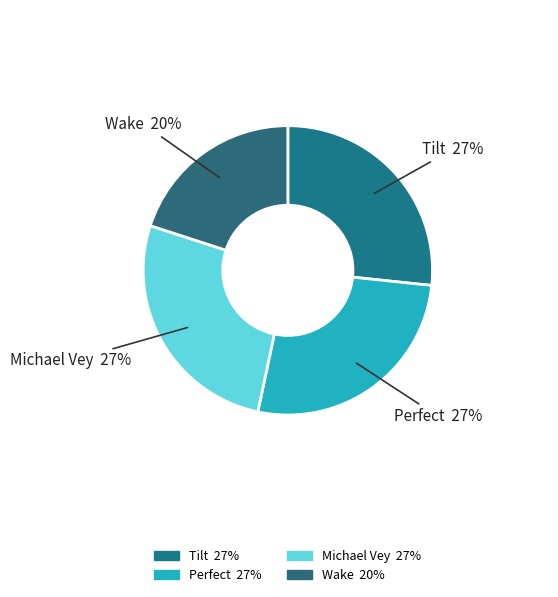

Which category has the smallest portion of the pie?

Wake